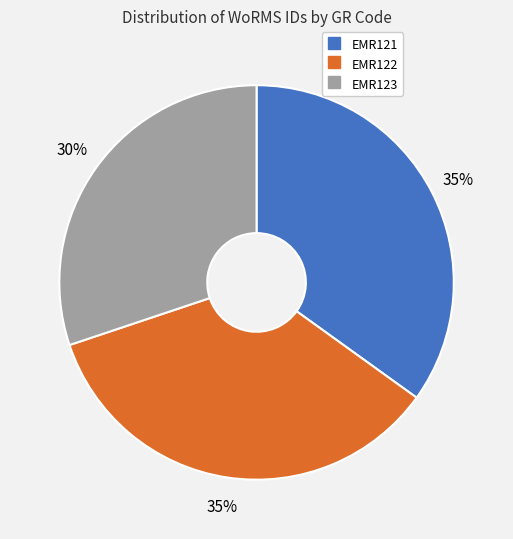

True or false: EMR122 accounts for 26% of the total.

False